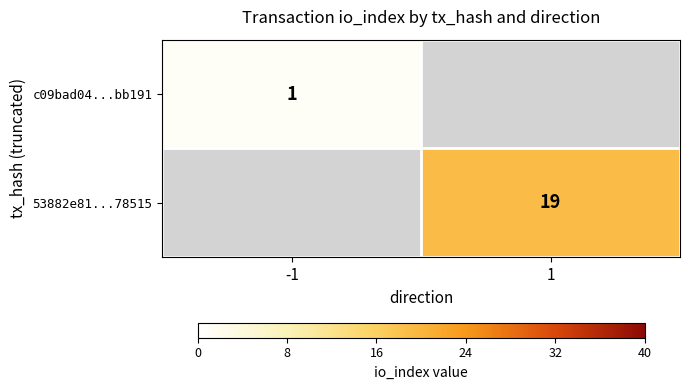

How many series are shown in this chart?

2